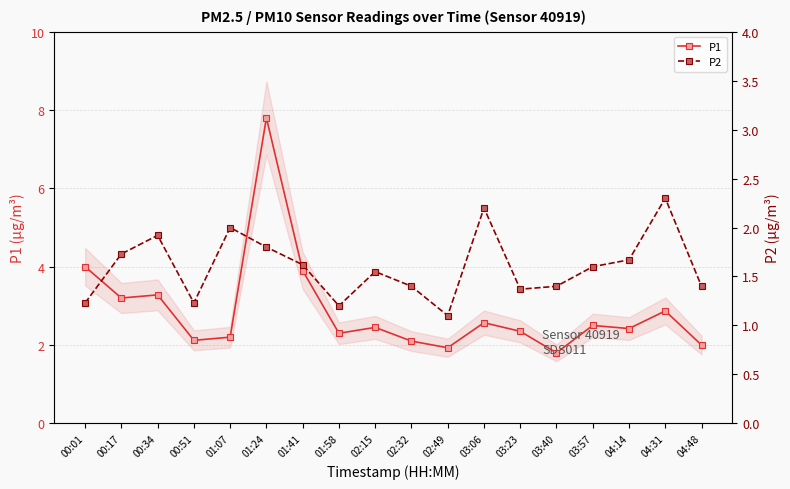

Where is P1 nearest to the value 4?

00:01